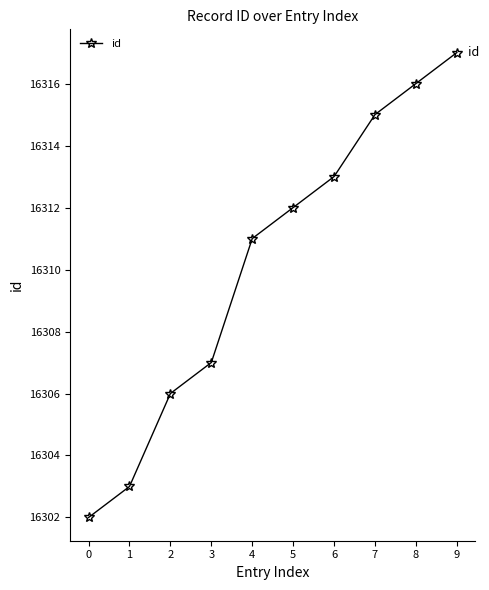

List the labels in order of value, largest first.

9, 8, 7, 6, 5, 4, 3, 2, 1, 0